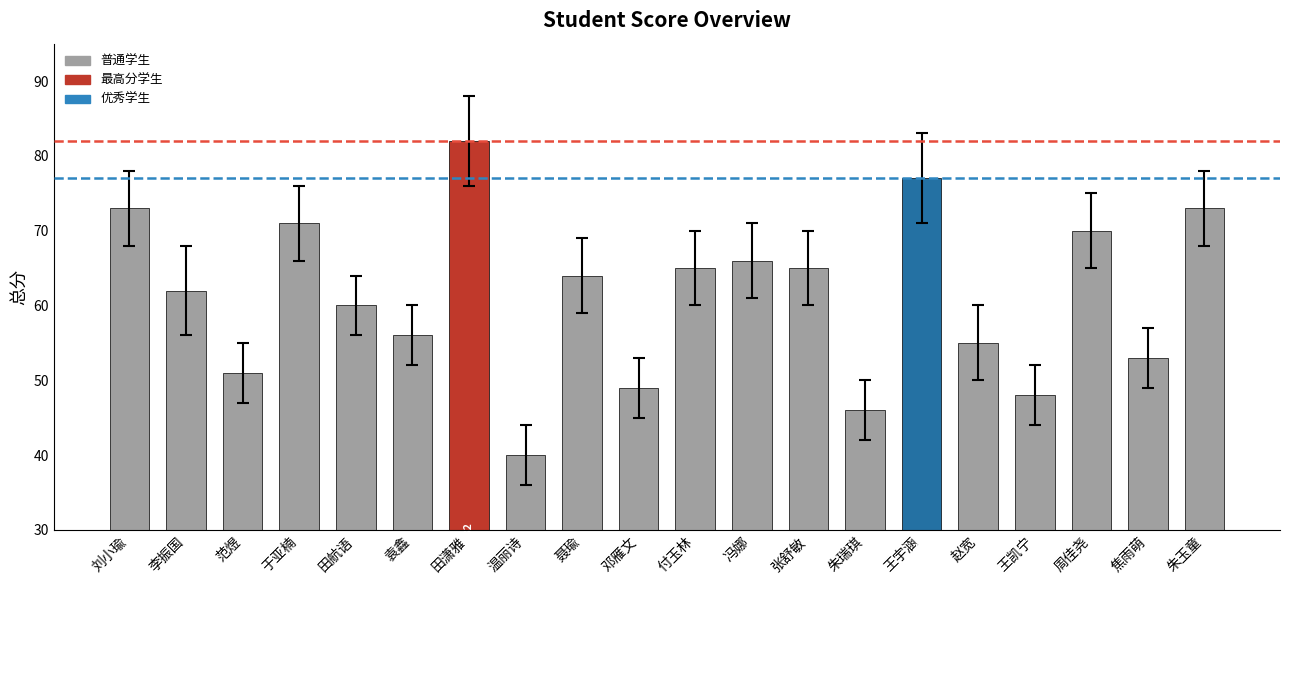

How many values are below 64?

10